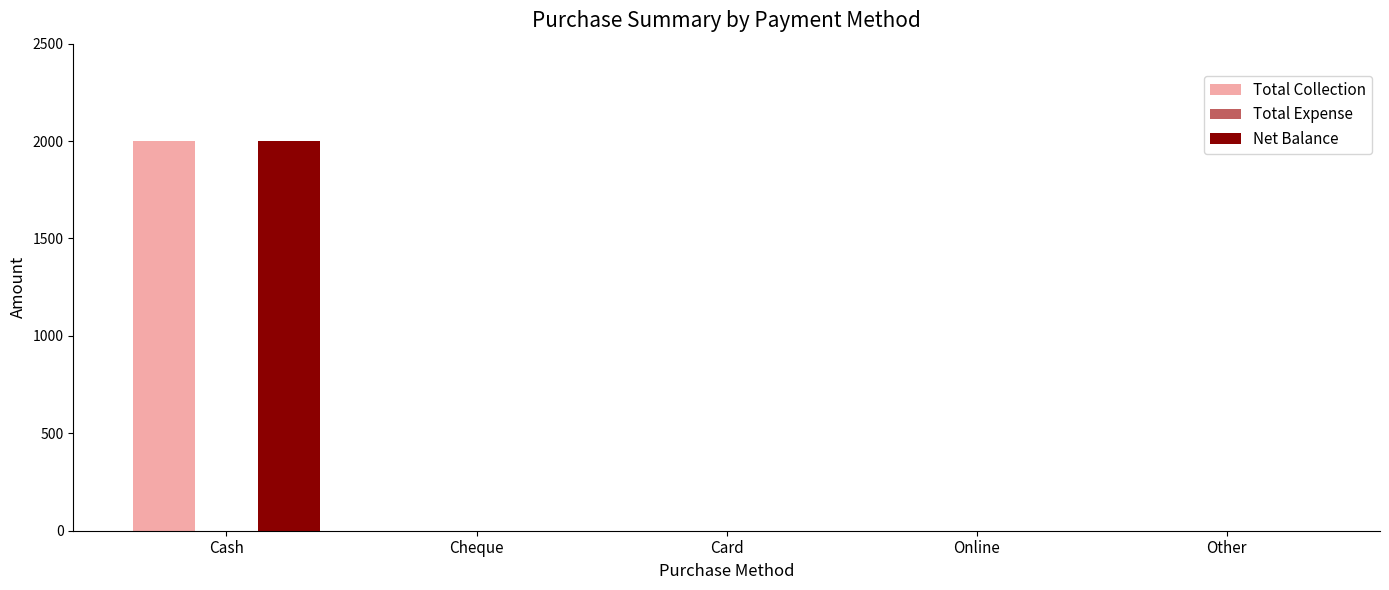

The value of Total Collection at Online is 1394. True or false?

False